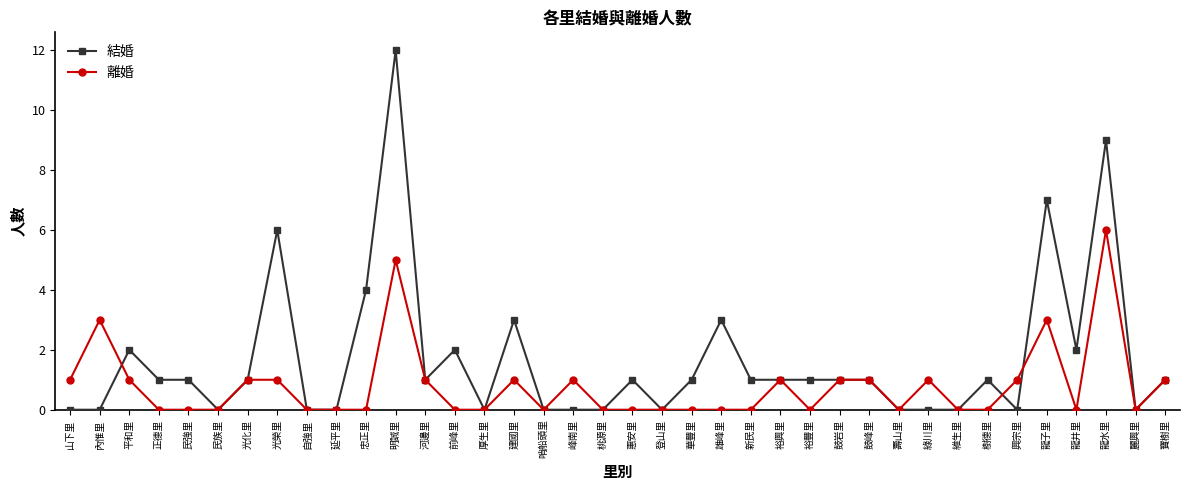

What is the total value across all series at 興宗里?

1